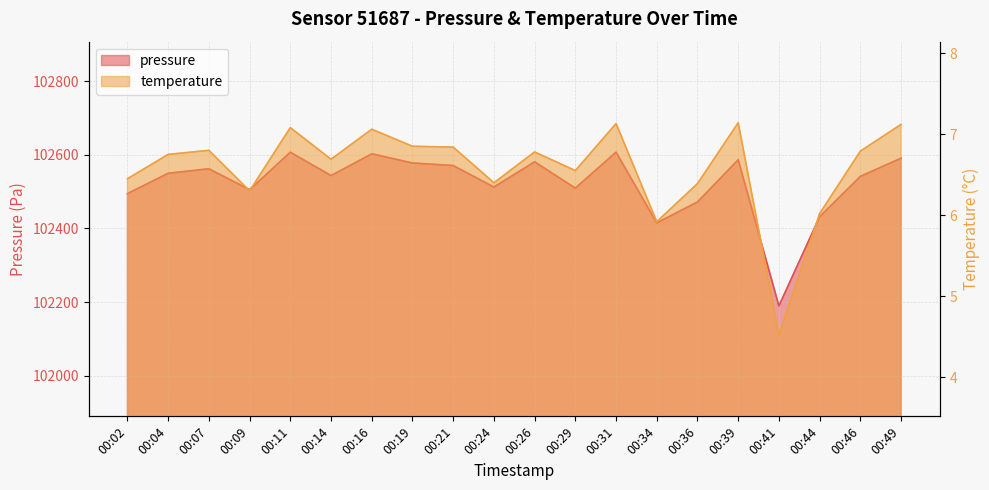

How many data points does each series have?

20